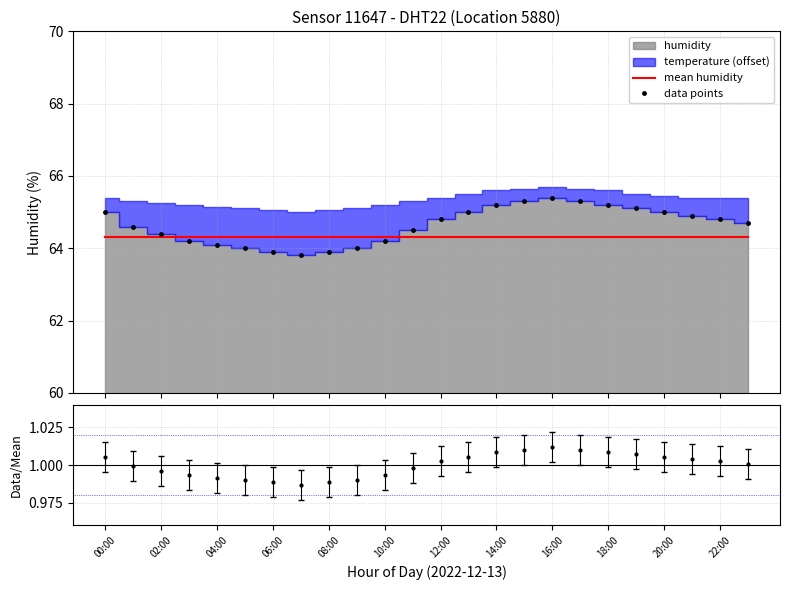

How many data points in data points are above 64?

19